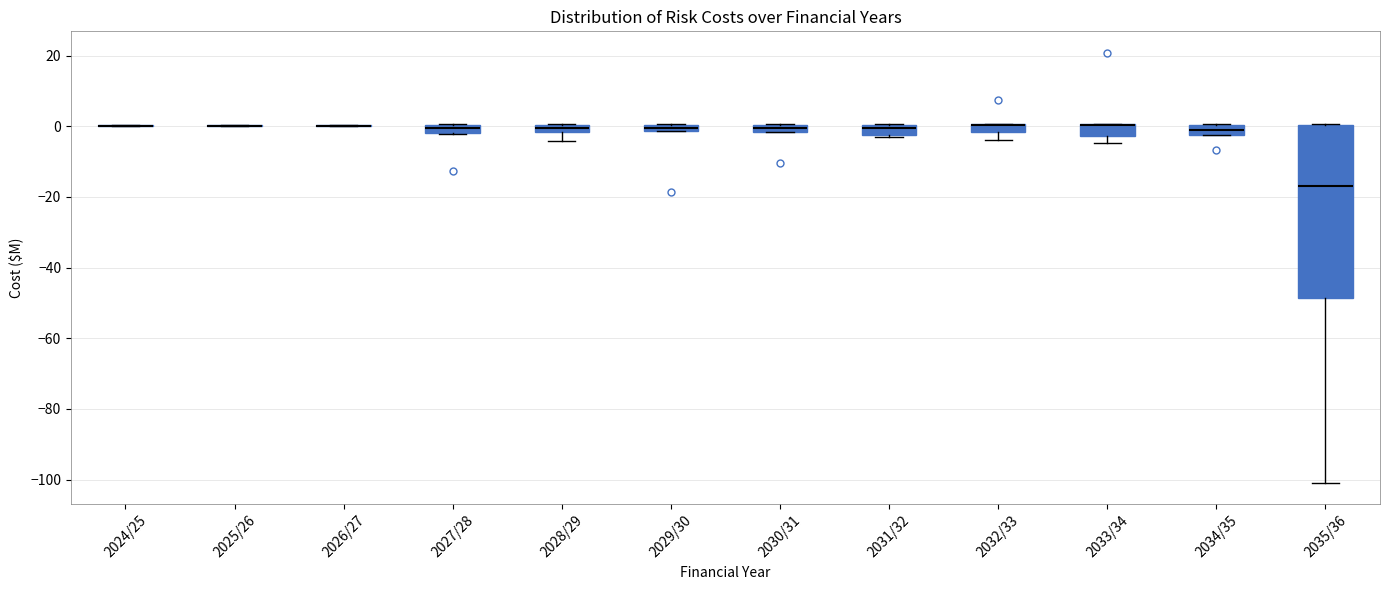

Comparing the boxes themselves (not the whiskers), which one is the tallest?

2035/36